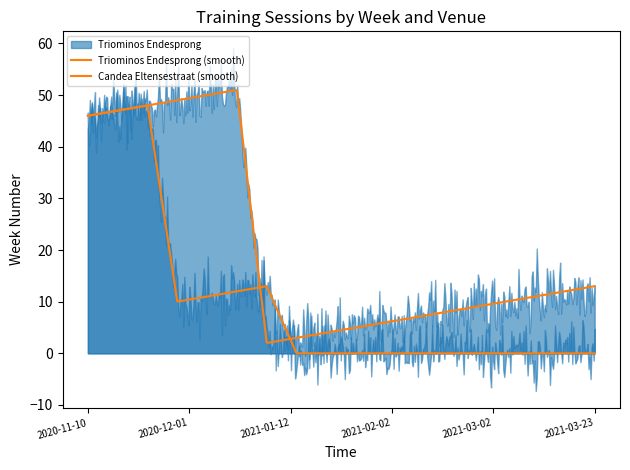

List the labels in order of Candea Eltensestraat value, smallest first.

2021-01-12, 2021-01-19, 2021-01-26, 2021-02-02, 2021-02-09, 2021-02-16, 2021-02-23, 2021-03-02, 2021-03-09, 2021-03-16, 2021-03-23, 2020-12-01, 2020-12-08, 2020-12-15, 2021-01-05, 2020-11-10, 2020-11-17, 2020-11-24